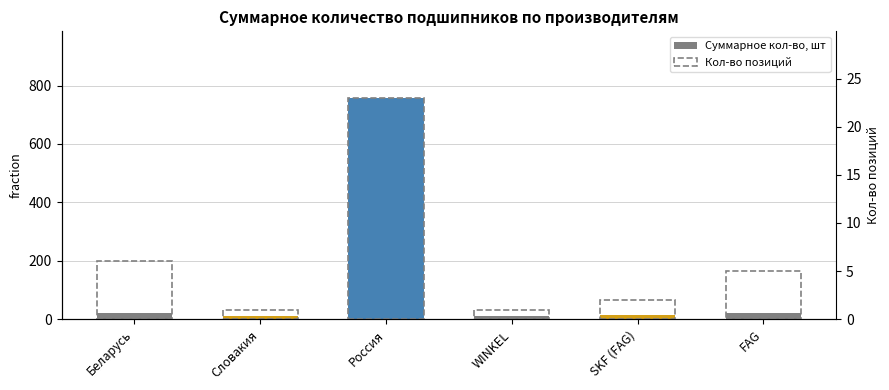

What is the total value across all series at SKF (FAG)?

16